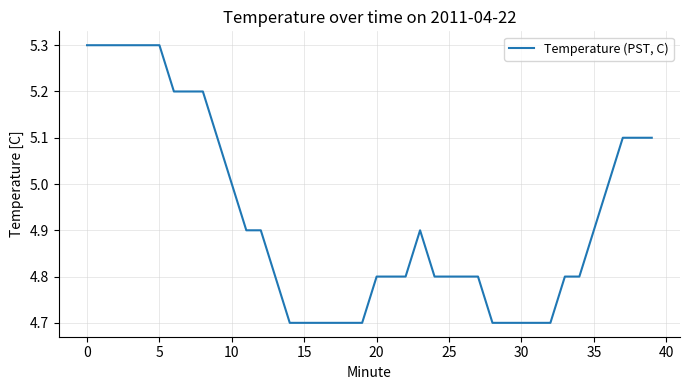

What is the difference between the maximum and minimum values?

0.6